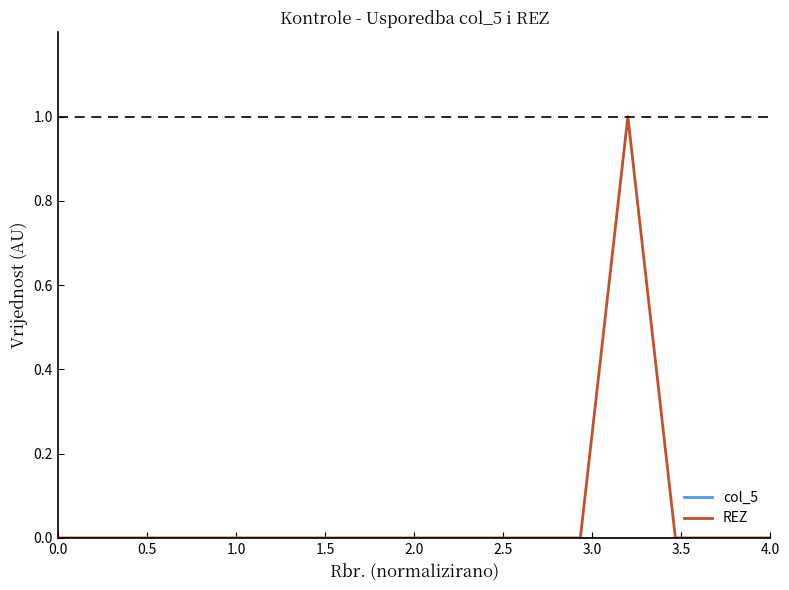

Which series has the largest range (max minus min)?

REZ